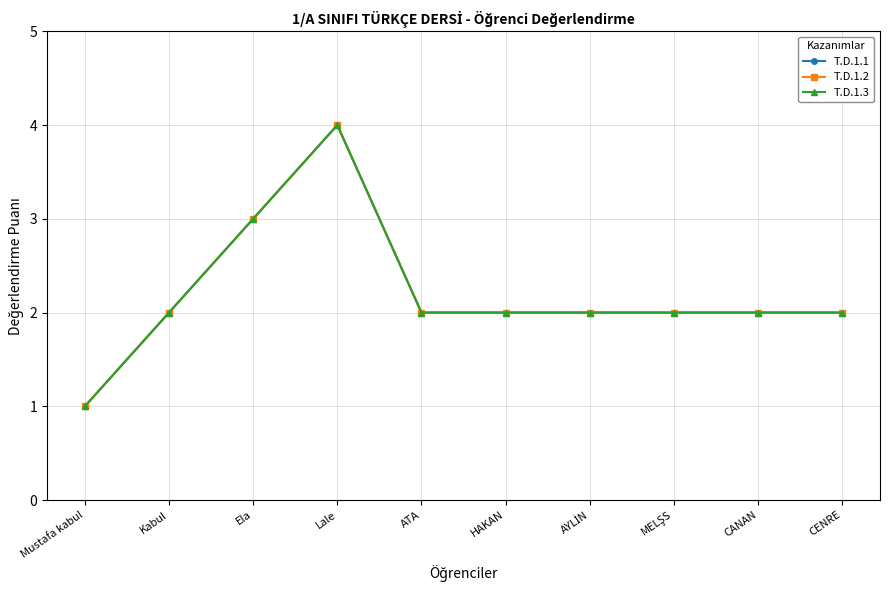

Is this an area chart (filled region under the line)?

No